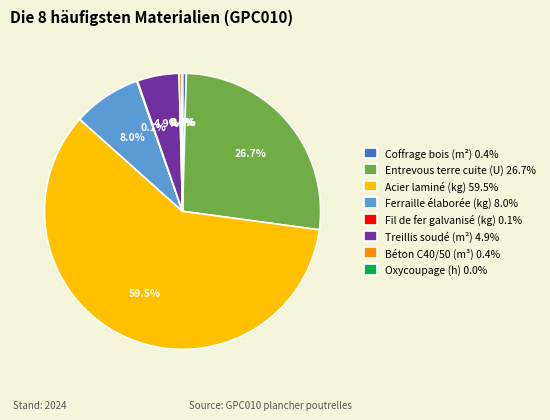

Does Acier laminé (kg) 59.5% represent more than half of the total?

Yes